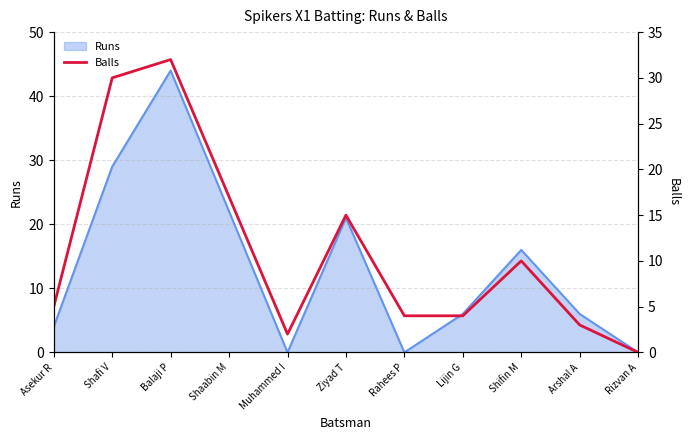

What position from the left is Muhammed I?

5